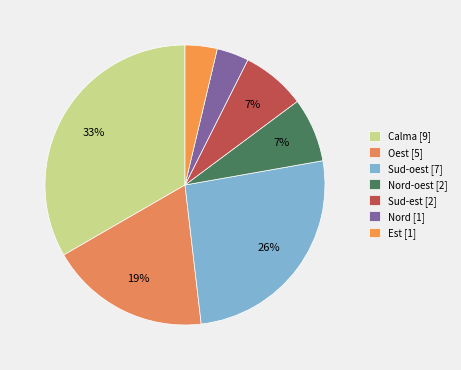

Count the number of slices in the pie.

7